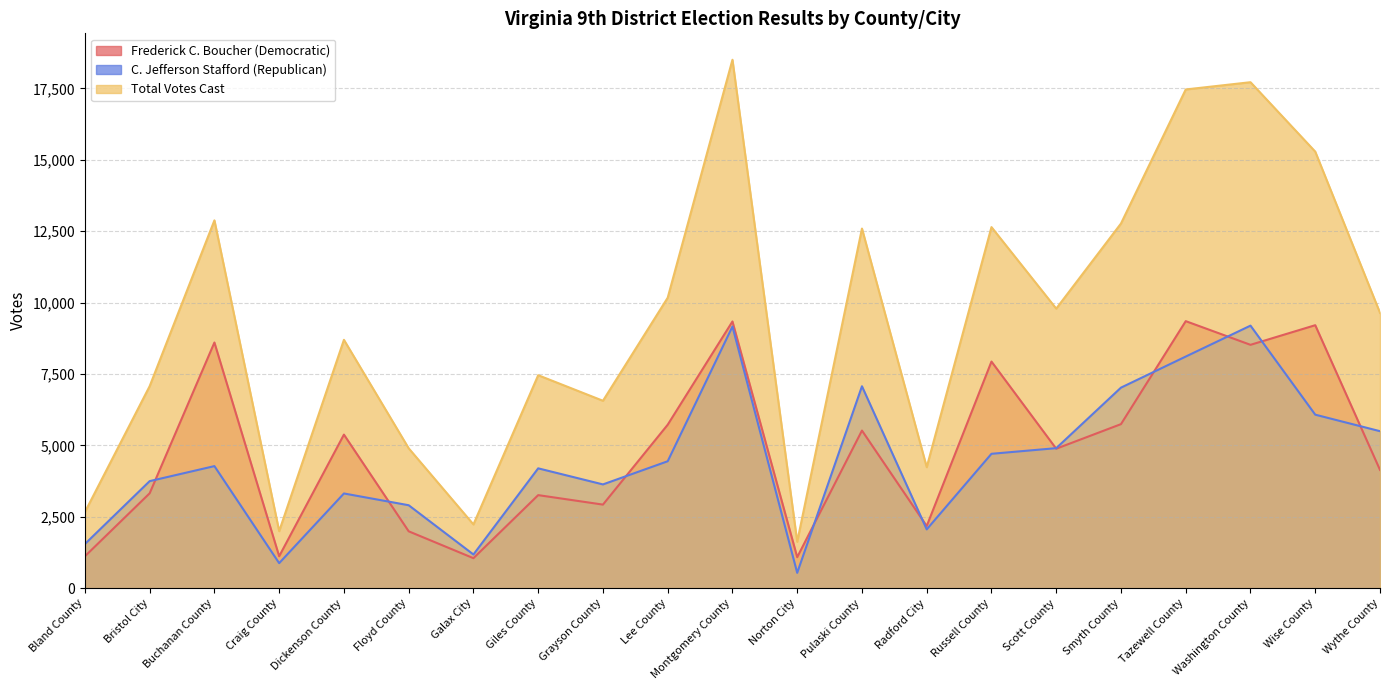

True or false: C. Jefferson Stafford (Republican) and Total Votes Cast intersect in this chart.

False